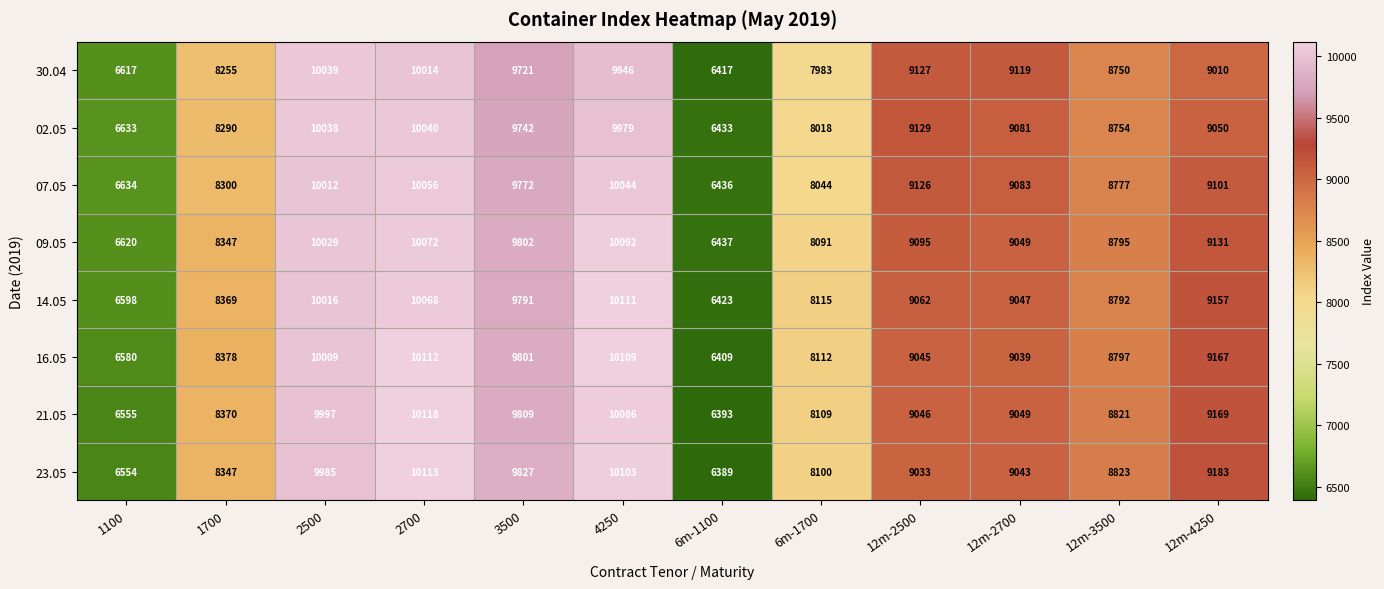

Read the 21.05 value at 12m-2500, to the nearest 50.

9050